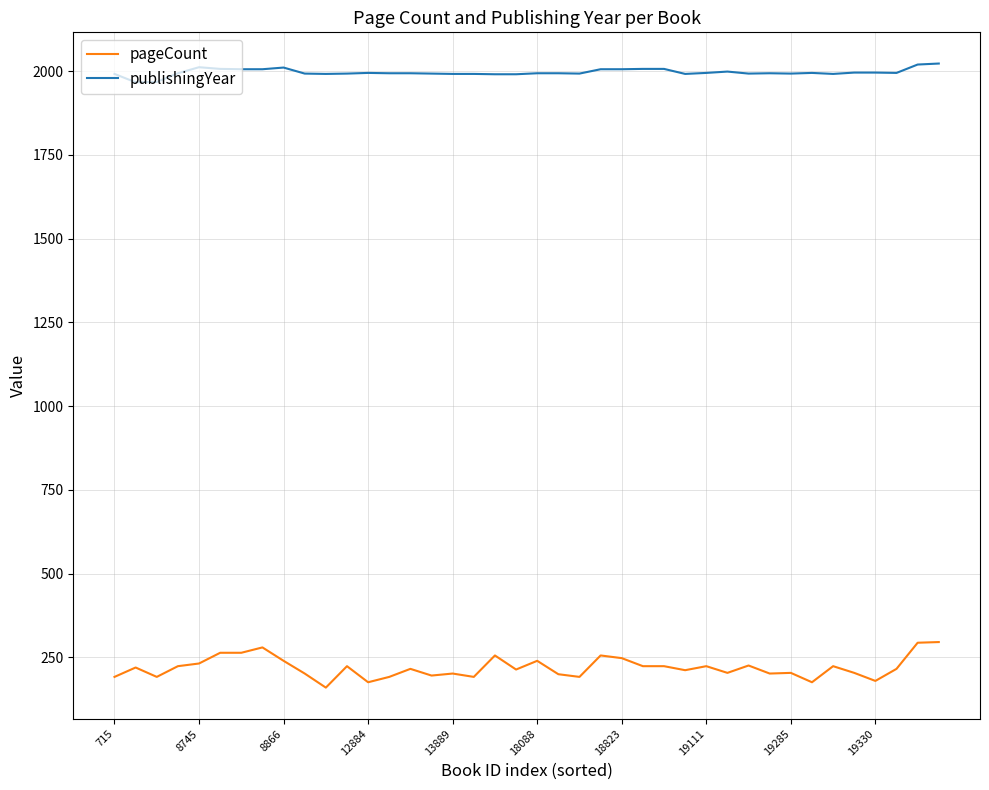

Rank the series by their average value, from lowest to highest.

pageCount, publishingYear